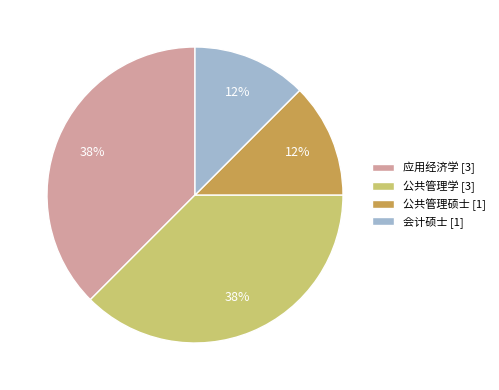

The 公共管理学 [3] slice represents 46% of the pie. True or false?

False